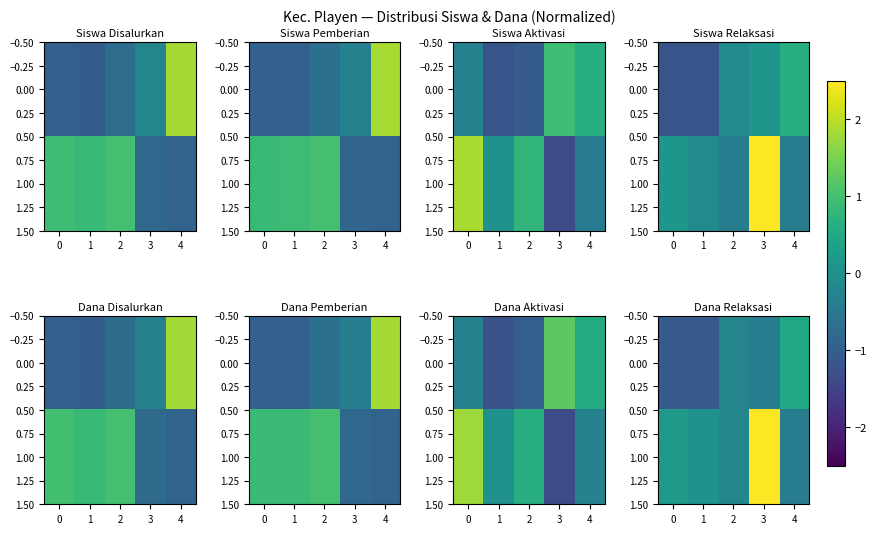

How many positive values does the 0.00 series have?

1